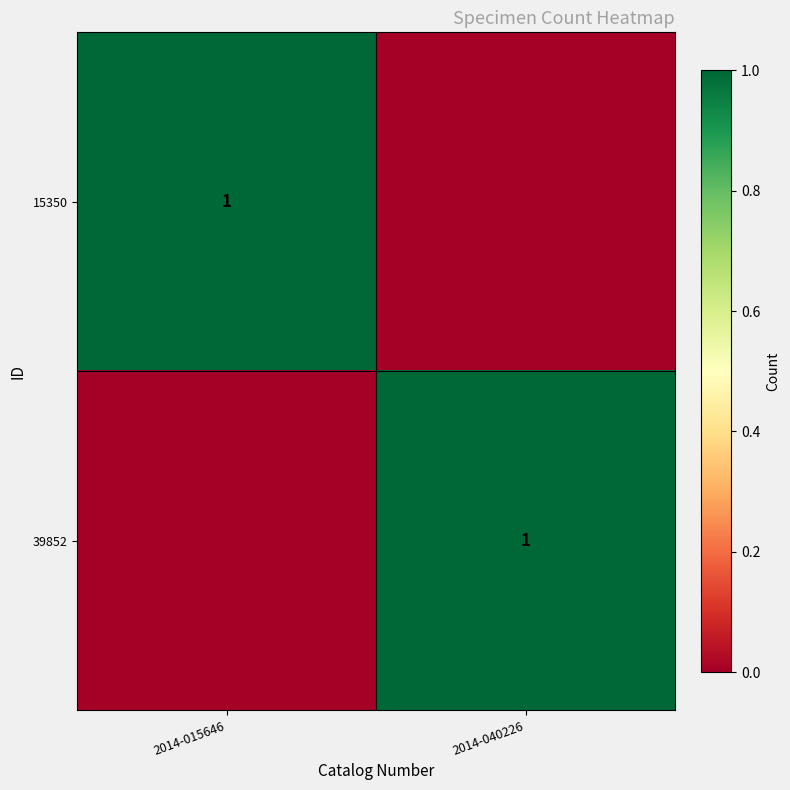

Between 2014-040226 and 2014-015646, which is larger?

2014-015646